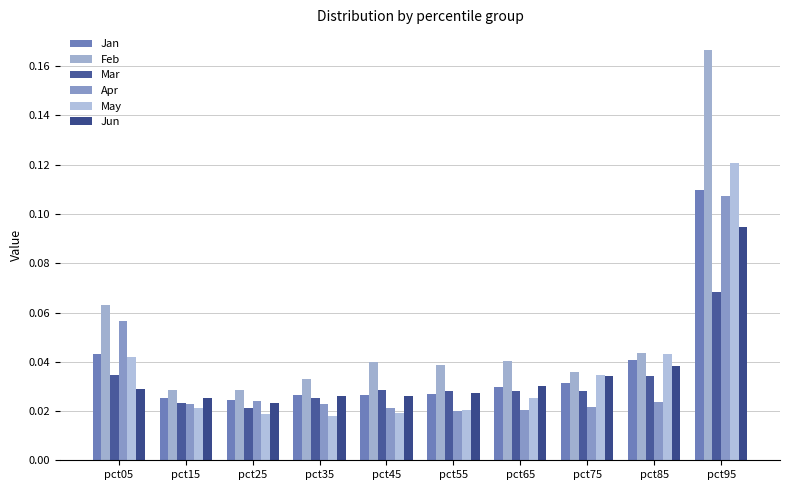

At which label does Jun reach its peak?

pct95